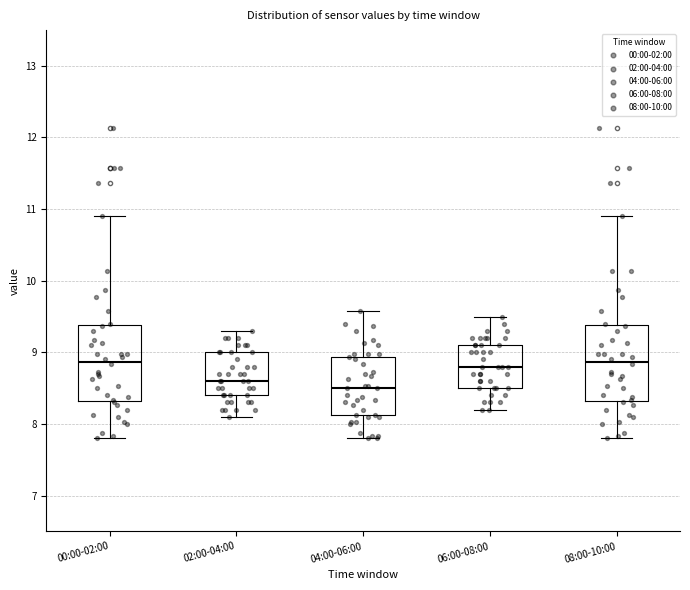

Reading left to right, read every box against the y-axis: the position of its median line, the range the box covers, and the ends of its whiskers. The values are not printed on the chart, so give them approximately, as read against the axis.

00:00-02:00: median 8.9, box 8.3 to 9.4, whiskers 7.8 to 10.9
02:00-04:00: median 8.6, box 8.4 to 9.0, whiskers 8.1 to 9.3
04:00-06:00: median 8.5, box 8.1 to 8.9, whiskers 7.8 to 9.6
06:00-08:00: median 8.8, box 8.5 to 9.1, whiskers 8.2 to 9.5
08:00-10:00: median 8.9, box 8.3 to 9.4, whiskers 7.8 to 10.9